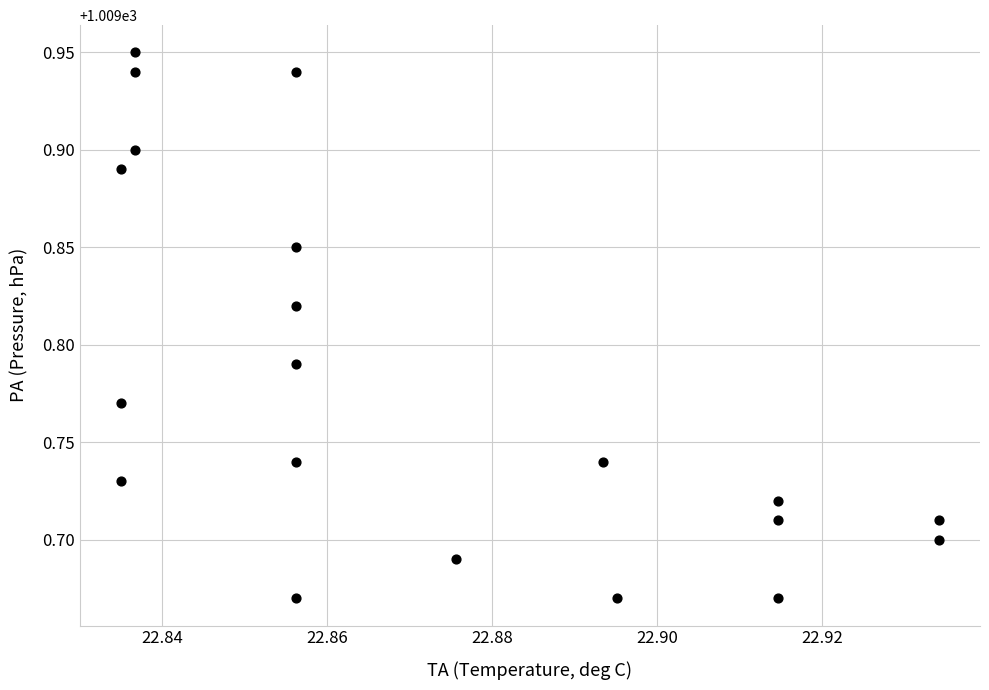

What is the range of Y values (max minus min)?

0.3